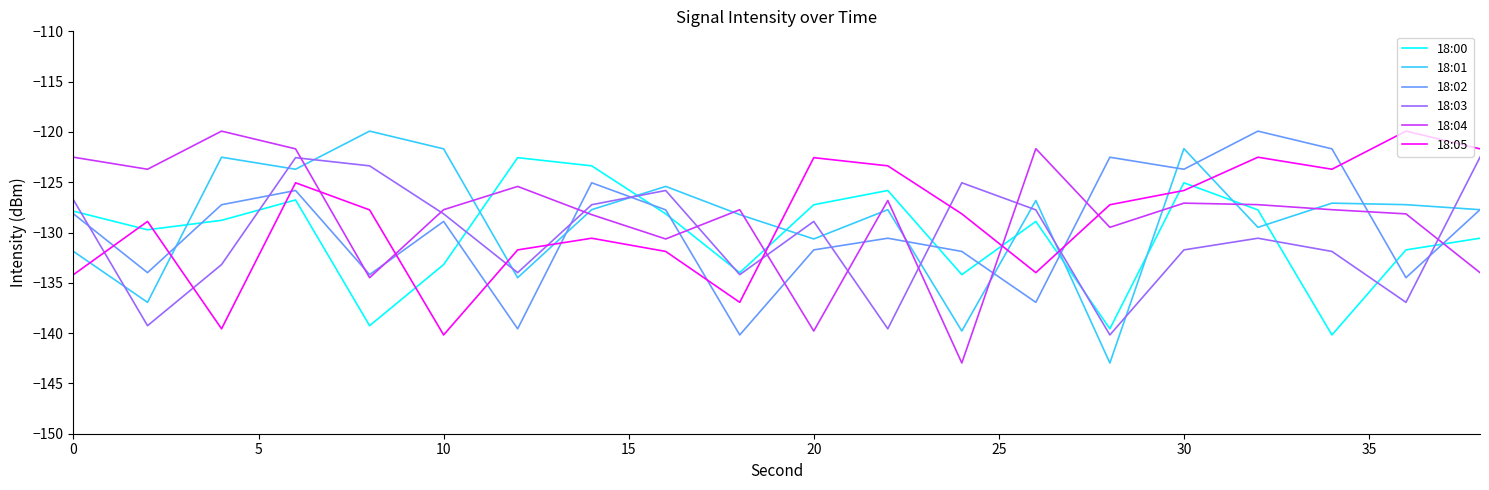

True or false: 18:03 and 18:01 cross at least once.

True